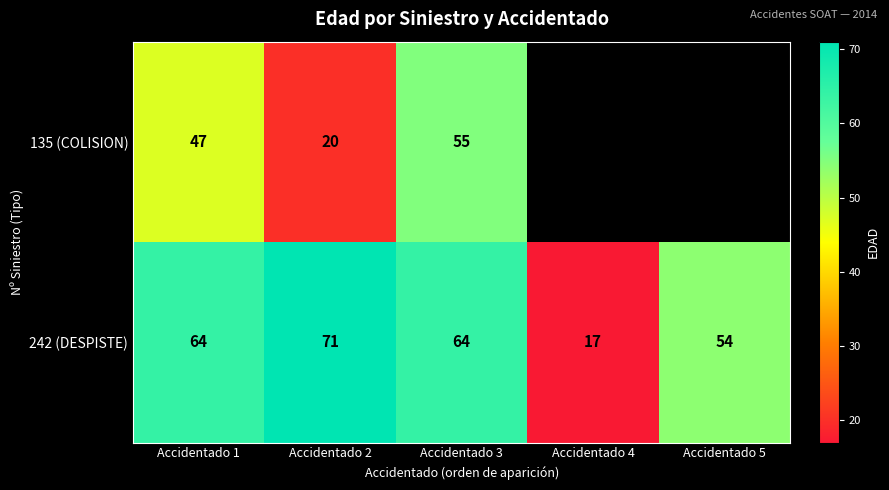

At Accidentado 3, list the series in order from largest to smallest.

242 (DESPISTE), 135 (COLISION)